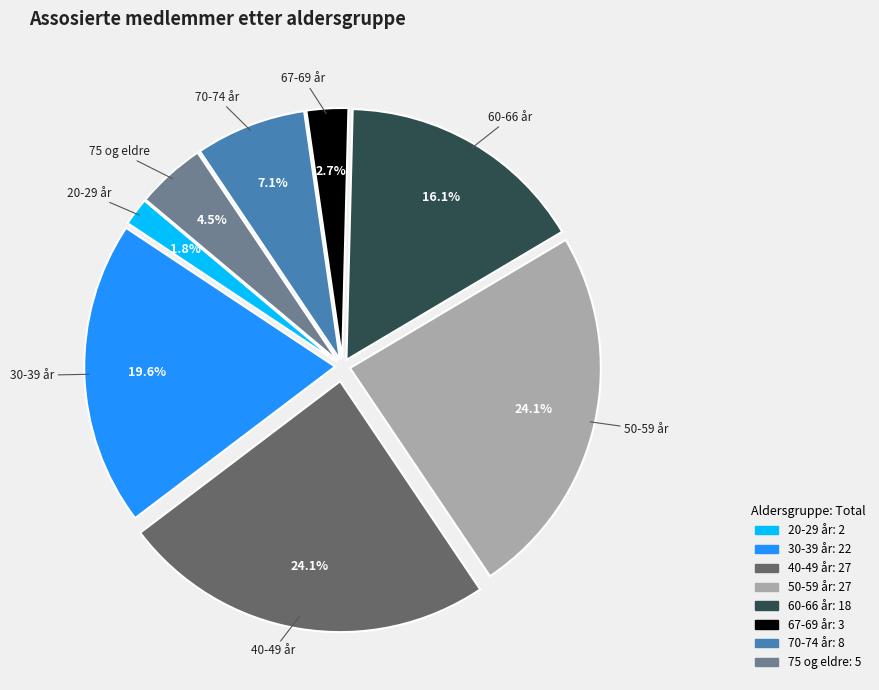

Is there a majority slice in this chart?

No